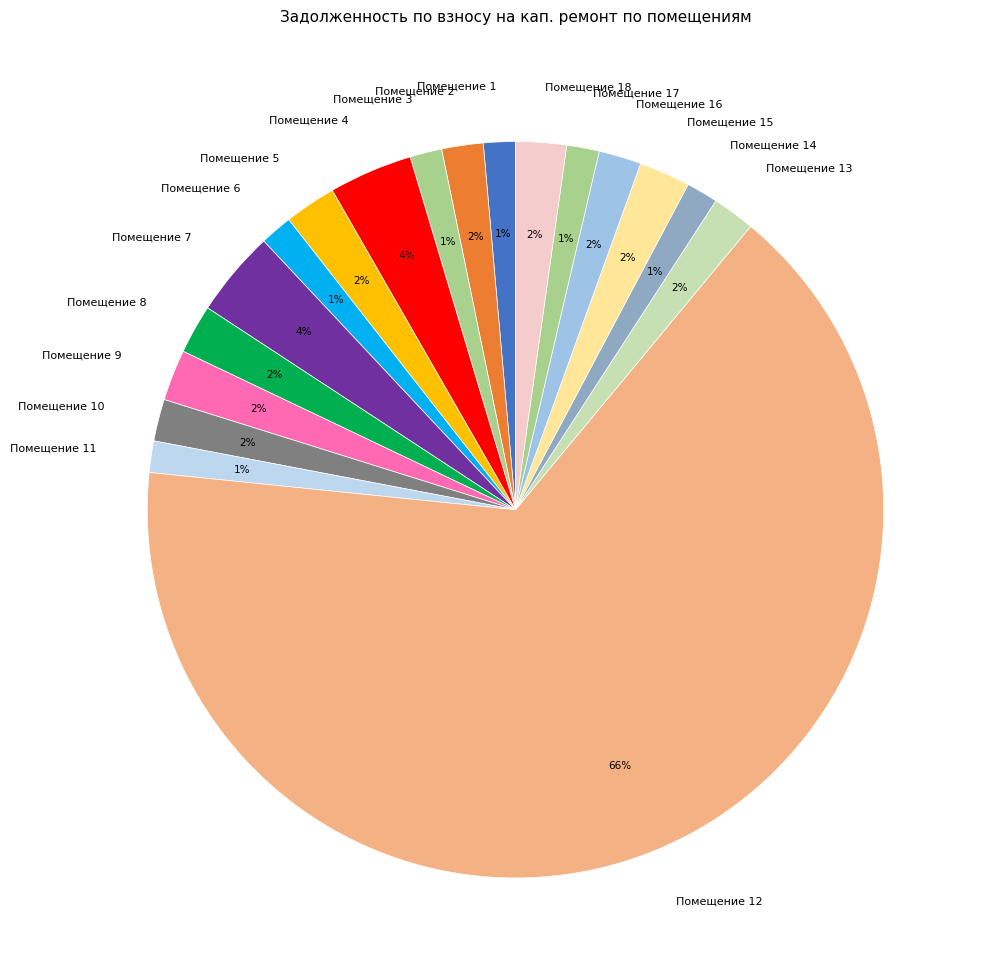

Combined, do Помещение 16 and Помещение 13 account for over 50%?

No